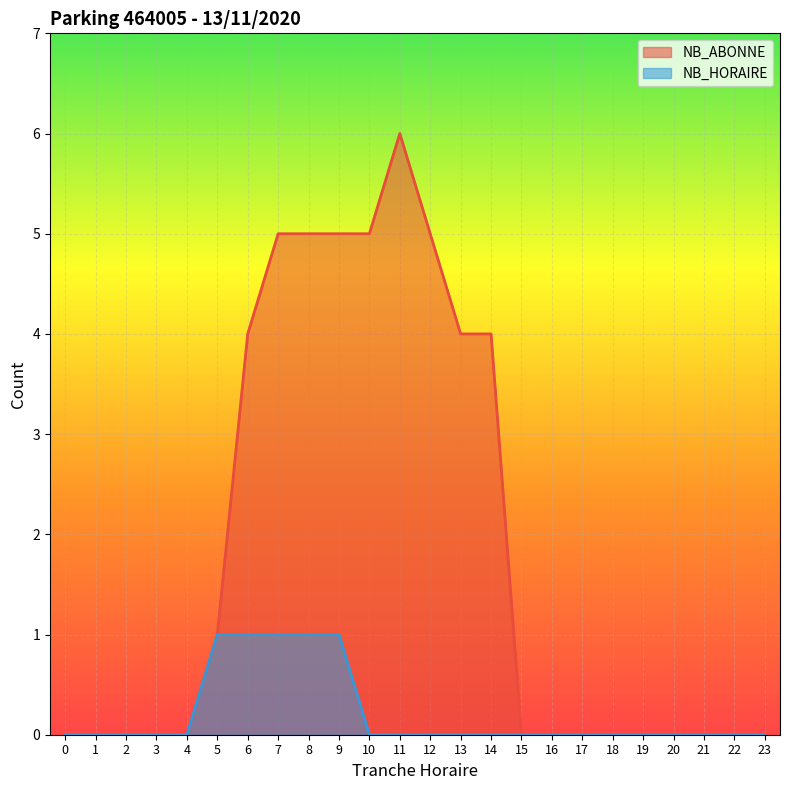

Which has a higher value, 3 or 23?

3